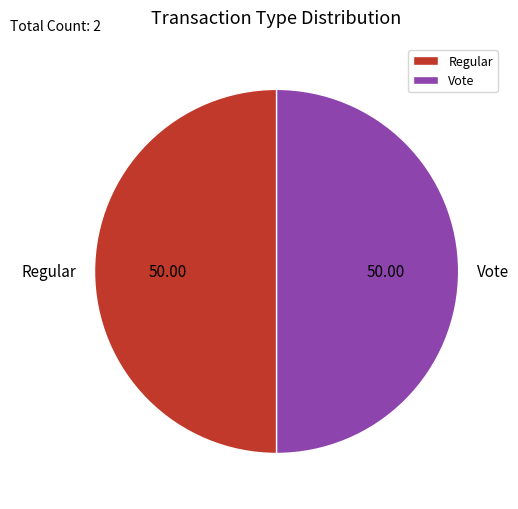

Approximately how many times larger is the value at Vote compared to Regular?

1.0